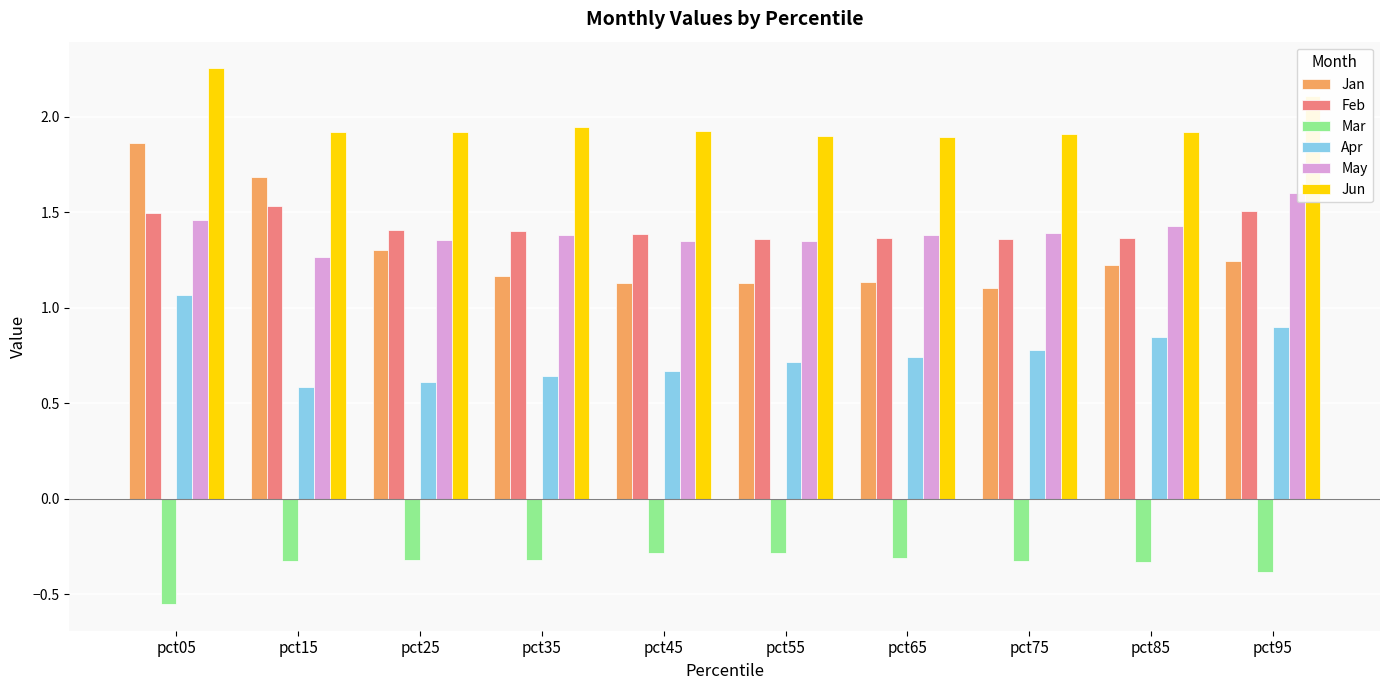

Is it true that May equals 1.9 at pct25?

False